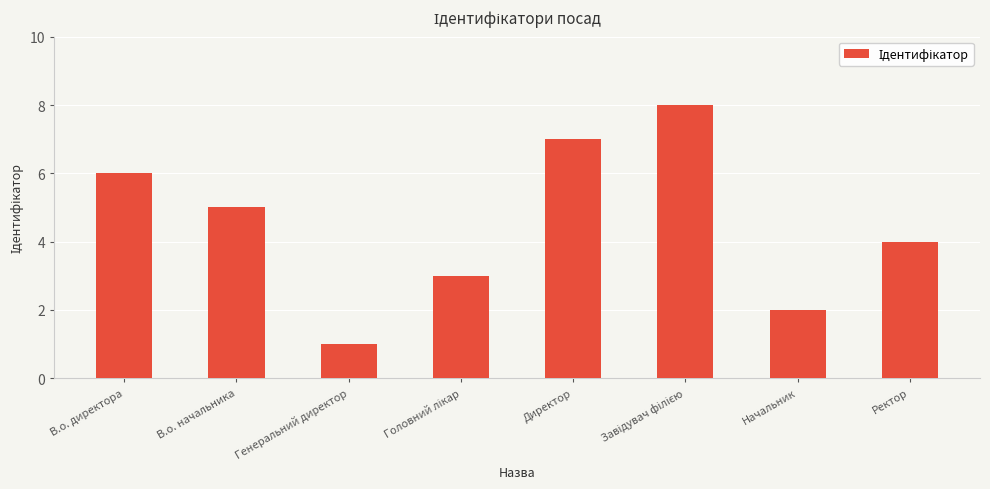

What is the sum of the values at В.о. директора and В.о. начальника?

11